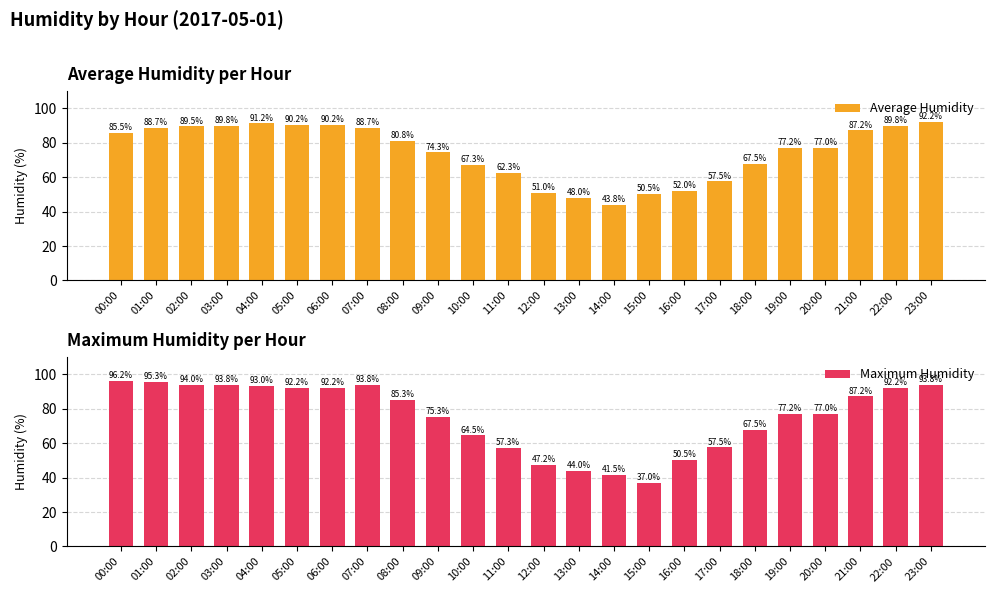

Which series has the largest range (max minus min)?

Maximum Humidity